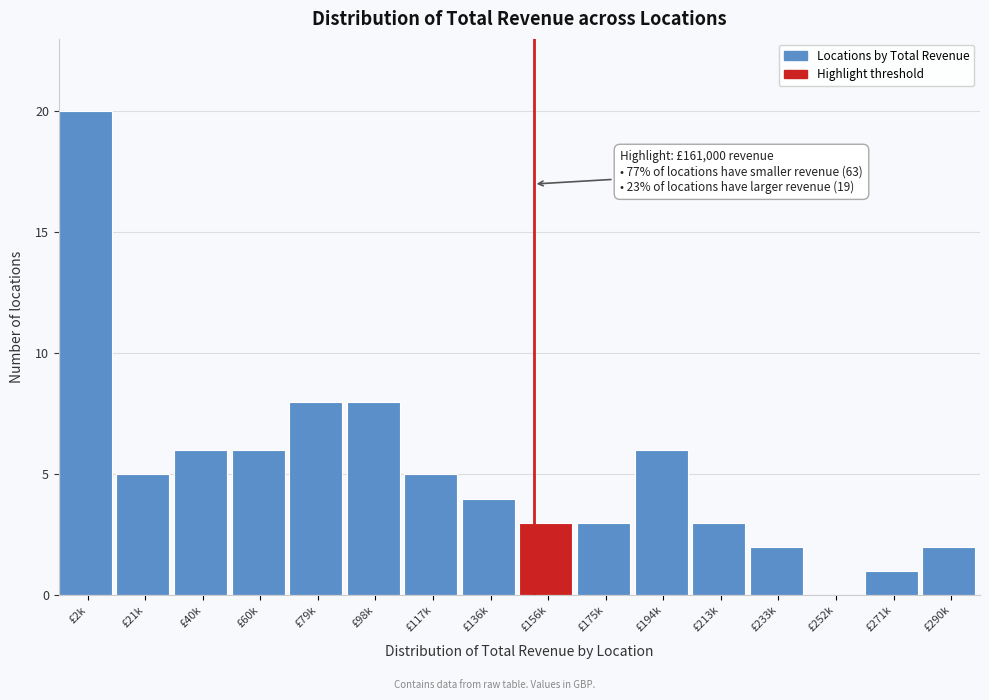

Reading left to right, what are all the values shown in this chart?

£2k=20	£21k=5	£40k=6	£60k=6	£79k=8	£98k=8	£117k=5	£136k=4	£156k=3	£175k=3	£194k=6	£213k=3	£233k=2	£252k=0	£271k=1	£290k=2